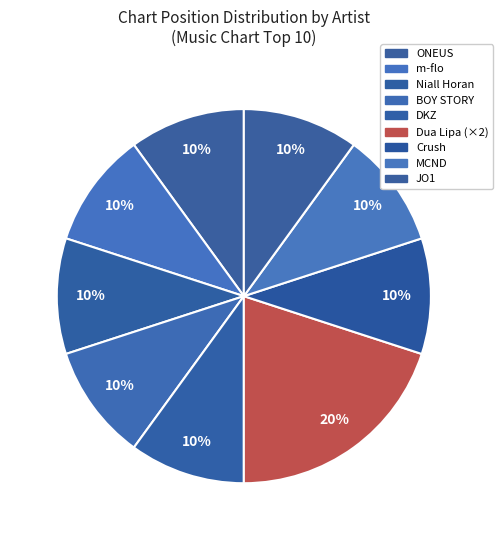

Is the sum of ONEUS and BOY STORY greater than half?

No